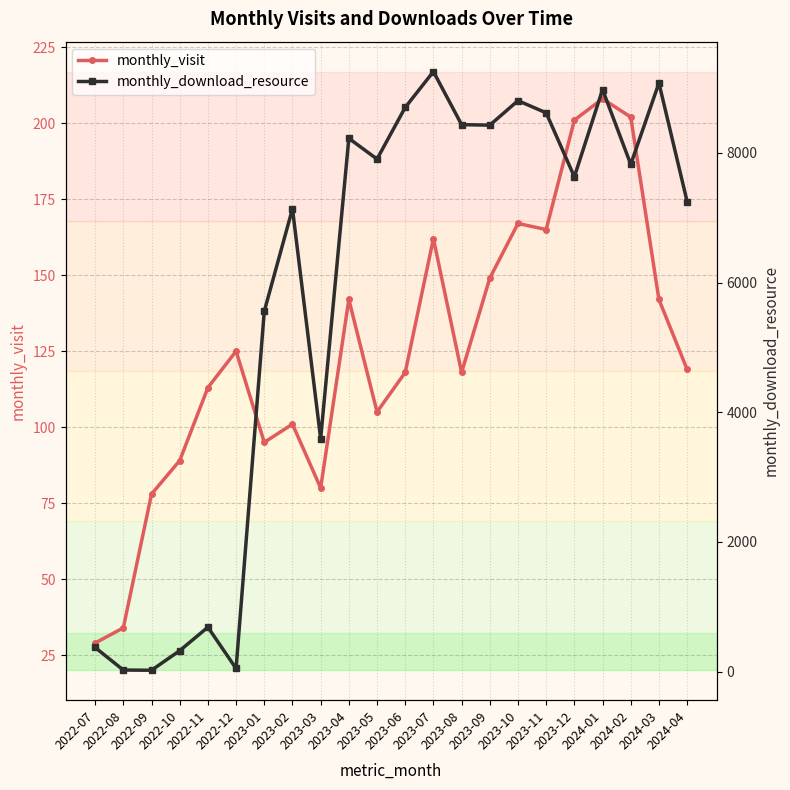

Does the chart display data point markers on the line(s)?

Yes